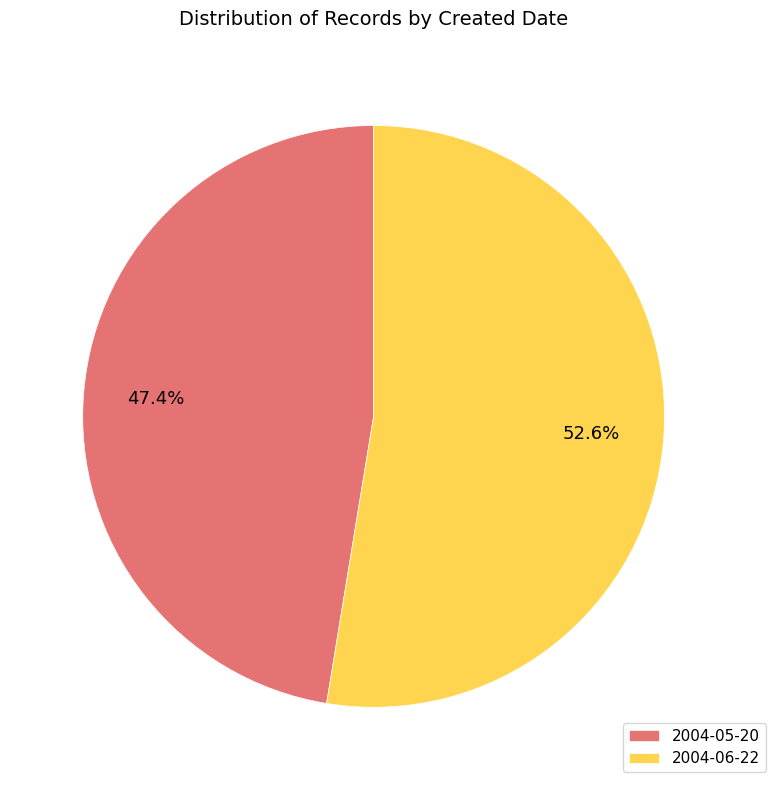

Which slice is the smallest?

2004-05-20